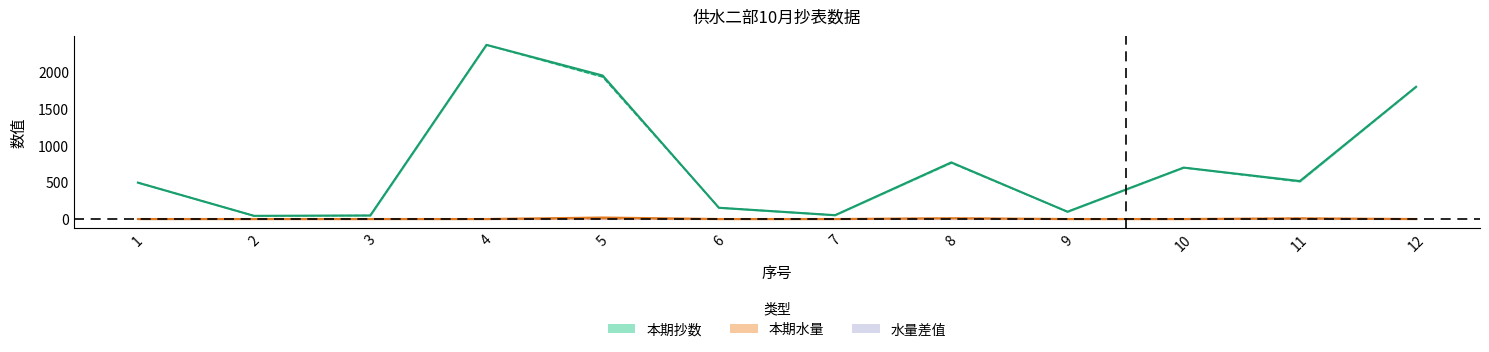

What is the difference between the highest and lowest values at 10?

699